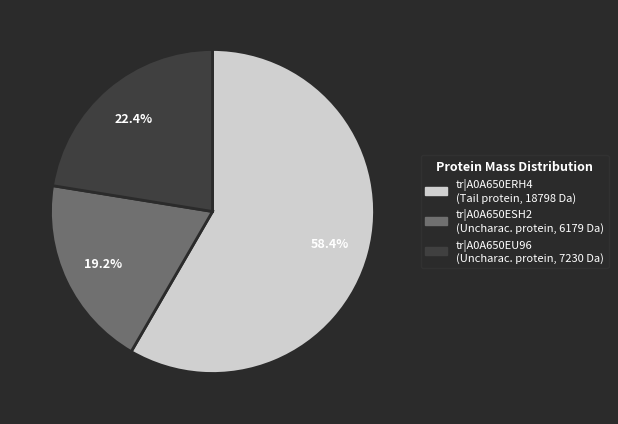

To the nearest percent, what is the average slice percentage?

33%